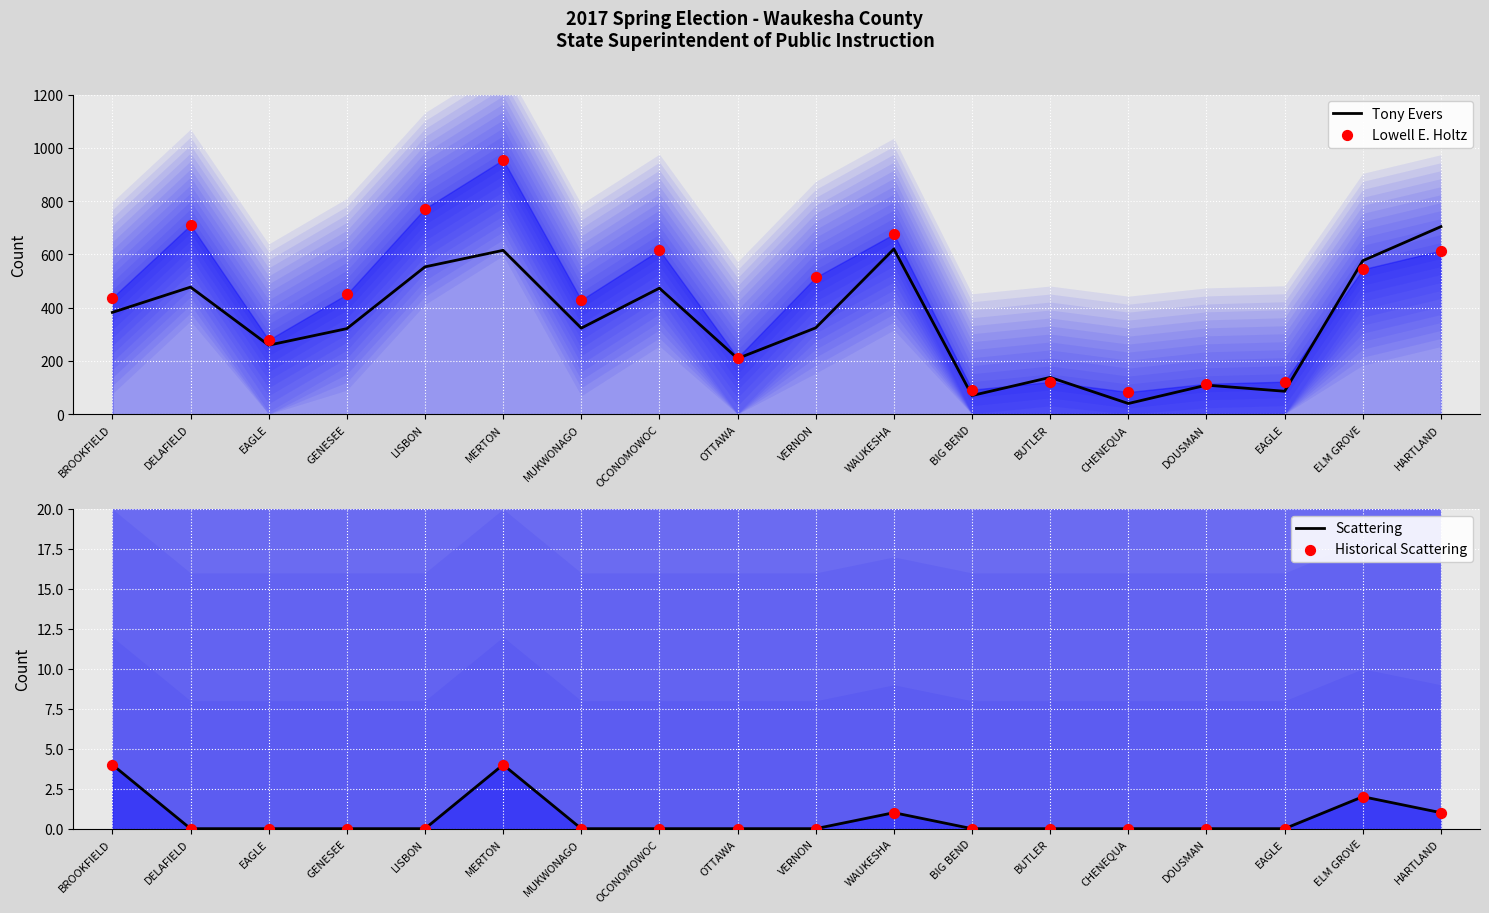

At which category is the sum across all series the highest?

MERTON